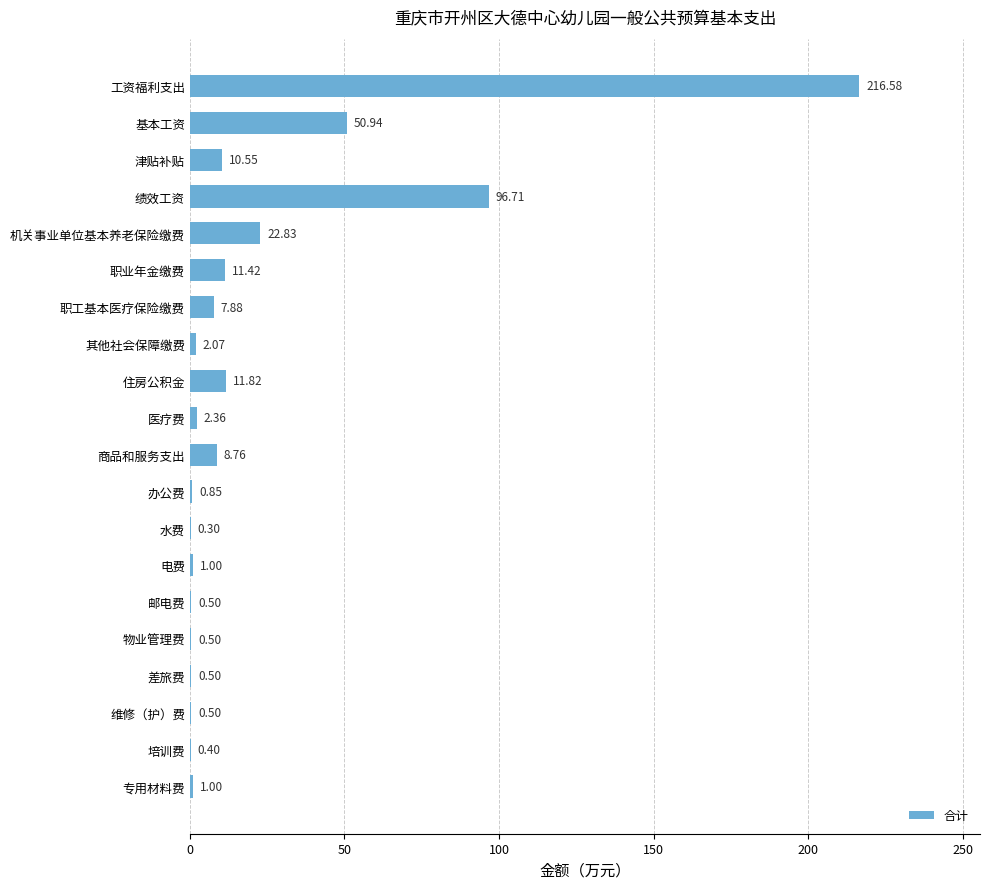

Where is the data nearest to the value 108?

绩效工资